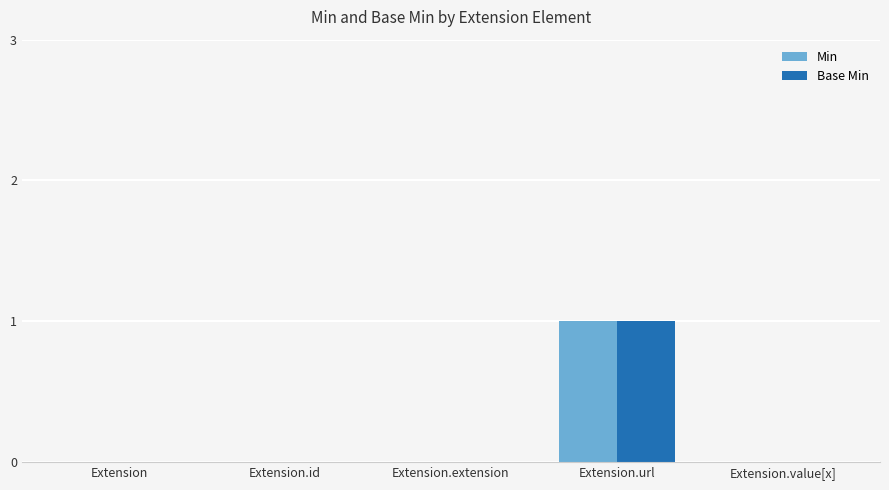

True or false: Min has a value of 0 at Extension.id.

True